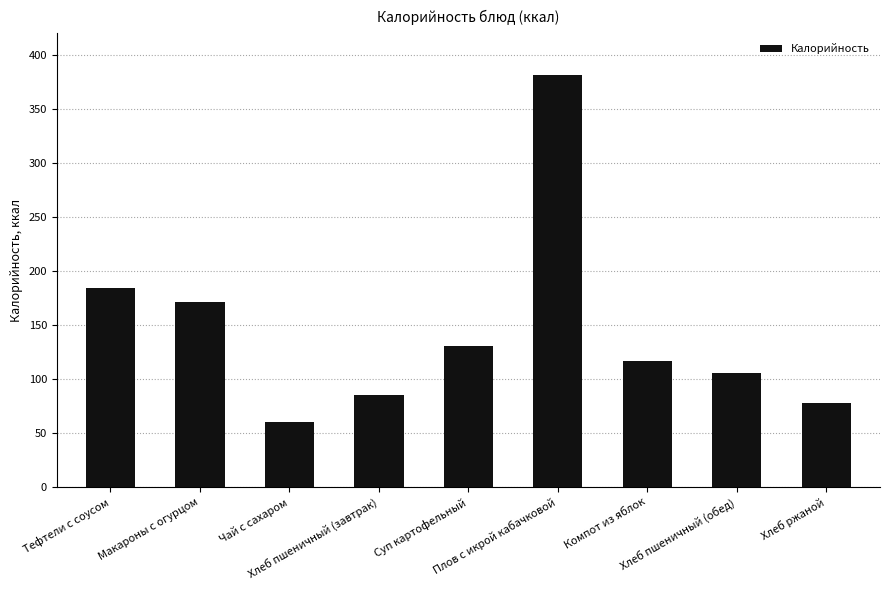

Reading left to right, transcribe all the data shown in this chart.

Тефтели с соусом=184	Макароны с огурцом=171	Чай с сахаром=60	Хлеб пшеничный (завтрак)=85	Суп картофельный=131	Плов с икрой кабачковой=381	Компот из яблок=117	Хлеб пшеничный (обед)=106	Хлеб ржаной=78